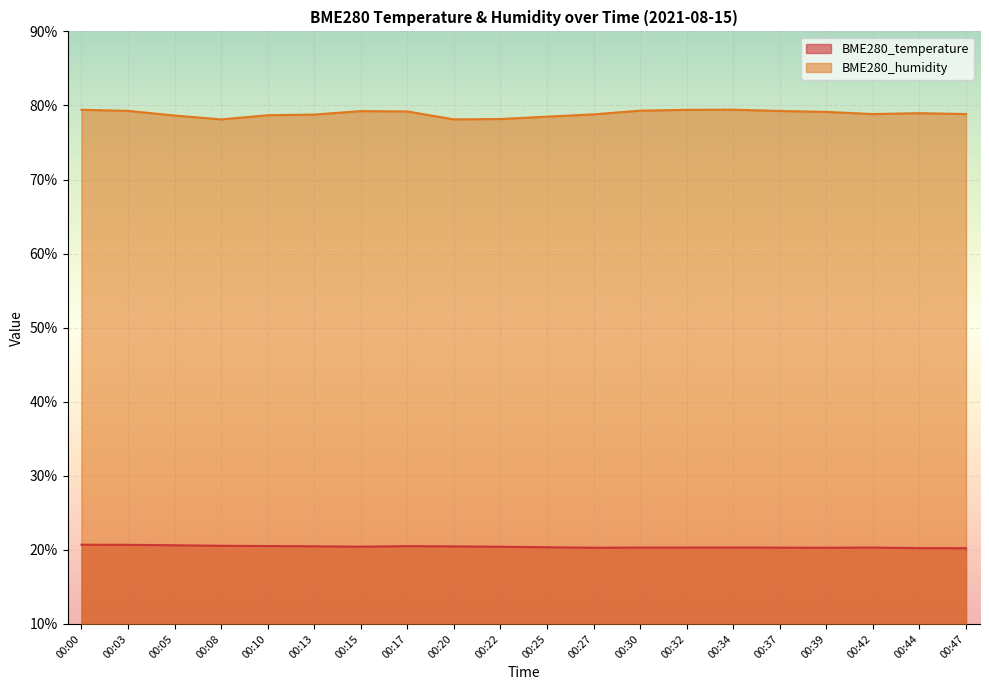

Which series changed the most between 00:00 and 00:15?

BME280_temperature